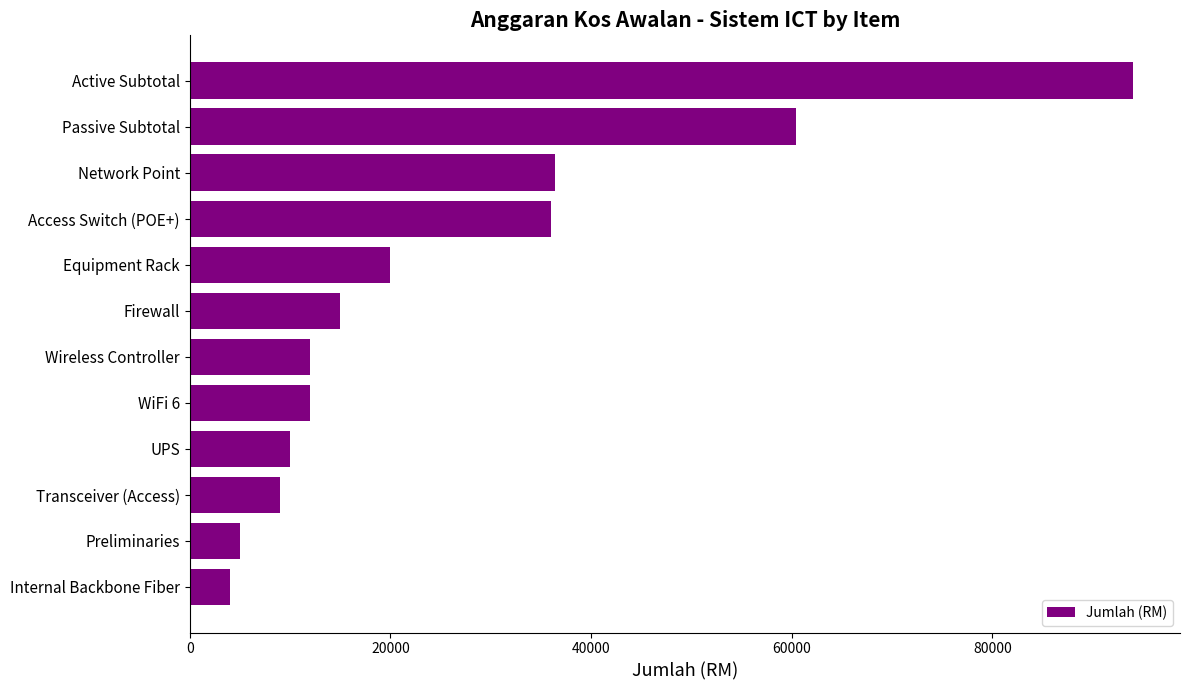

What is the smallest value displayed?

4000